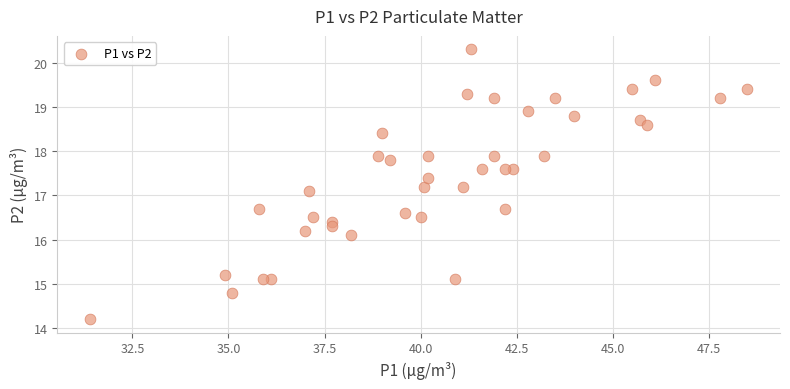

What Y value in the scatter plot is closest to 17?

17.1